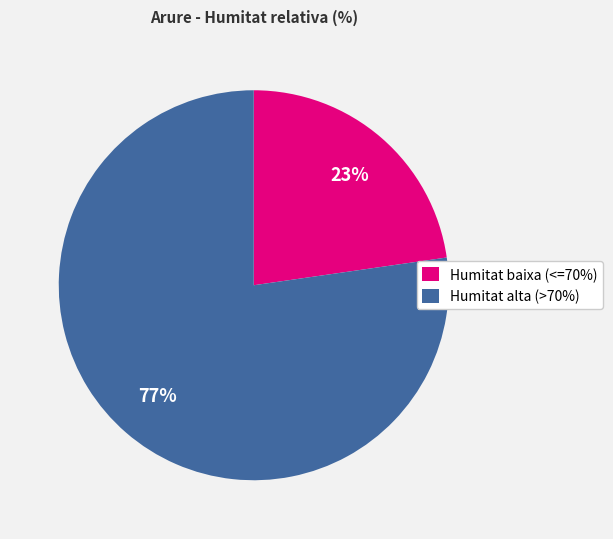

What is the smallest slice in the pie chart?

Humitat baixa (<=70%)